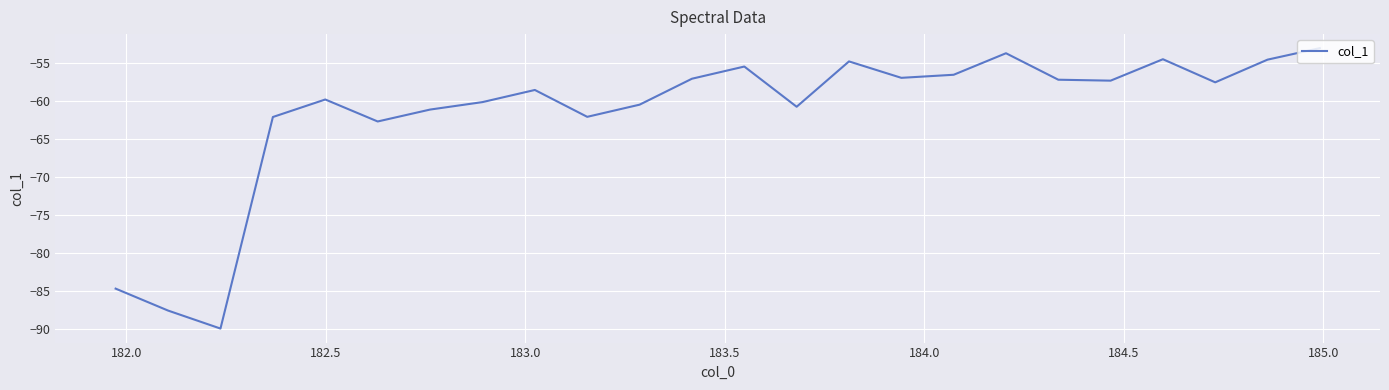

What is the difference between the maximum and minimum values?

36.8